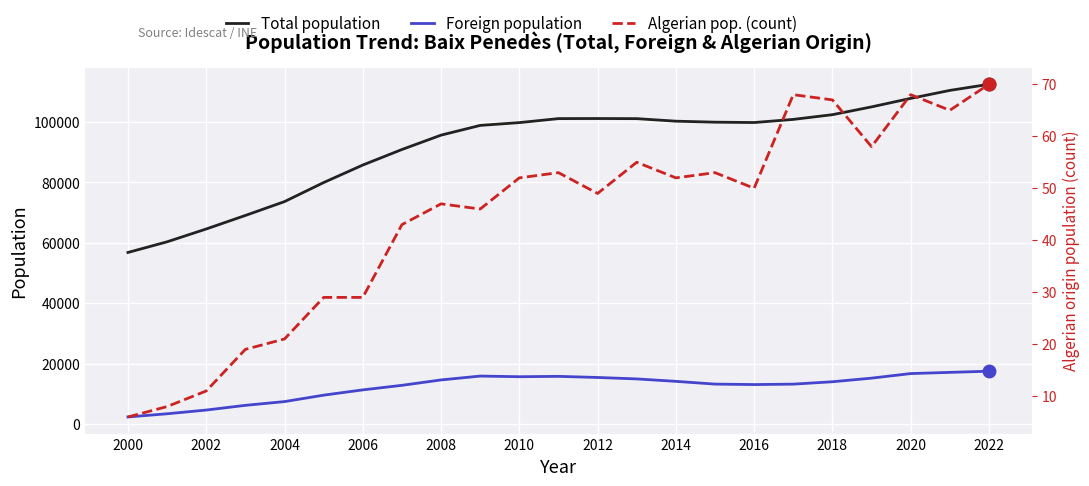

The value of Foreign population at 2016 is 23568. True or false?

False